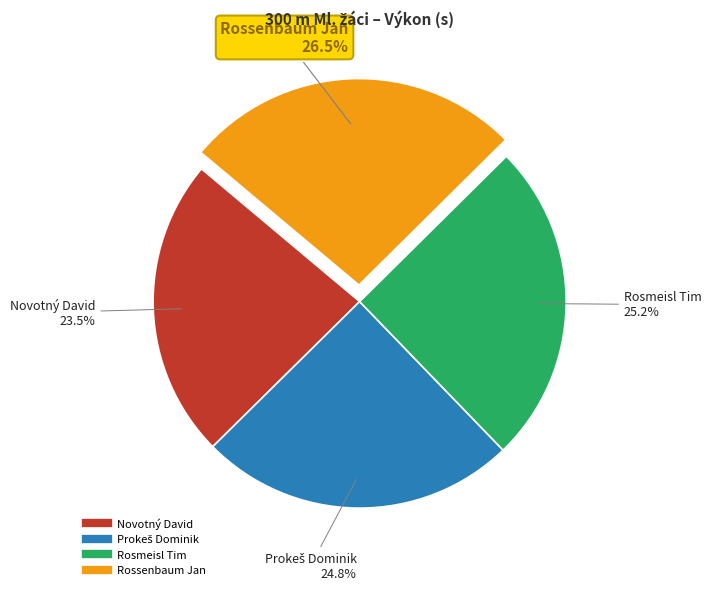

To the nearest percent, what portion does Rosmeisl Tim represent?

25%